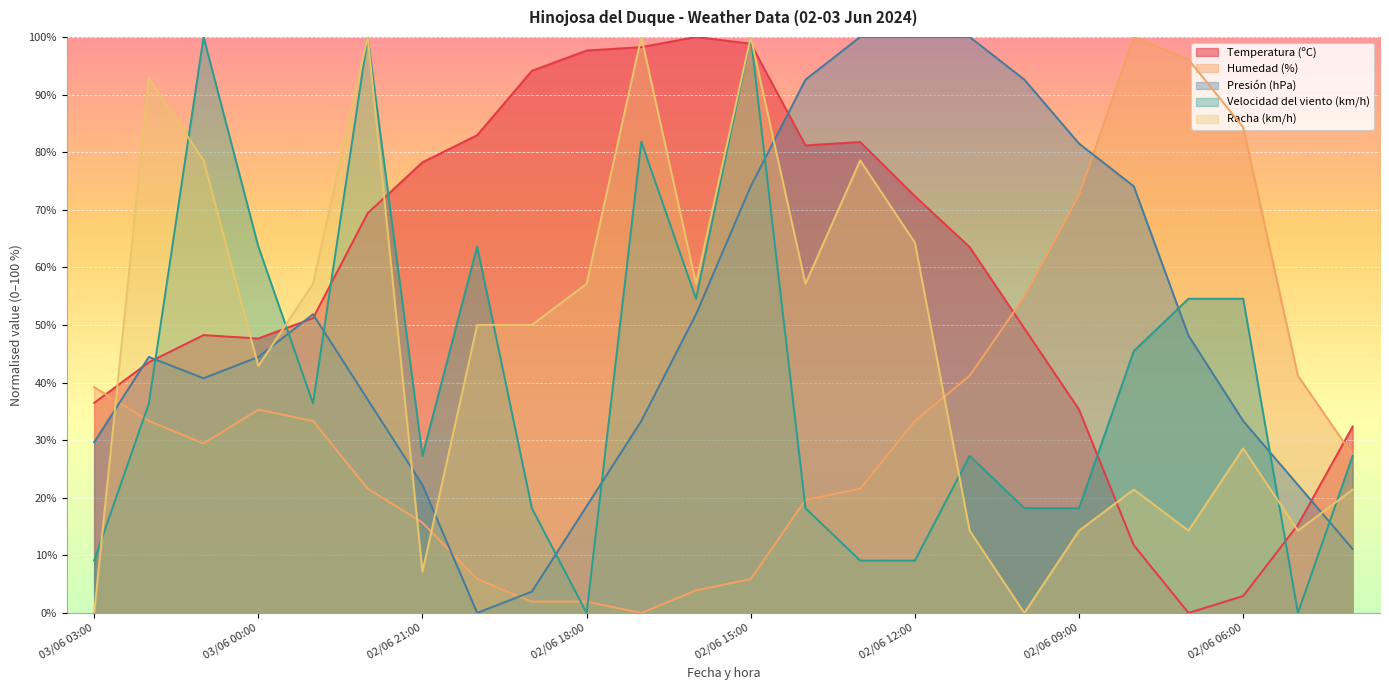

How many values in Racha (km/h) are above zero?

22